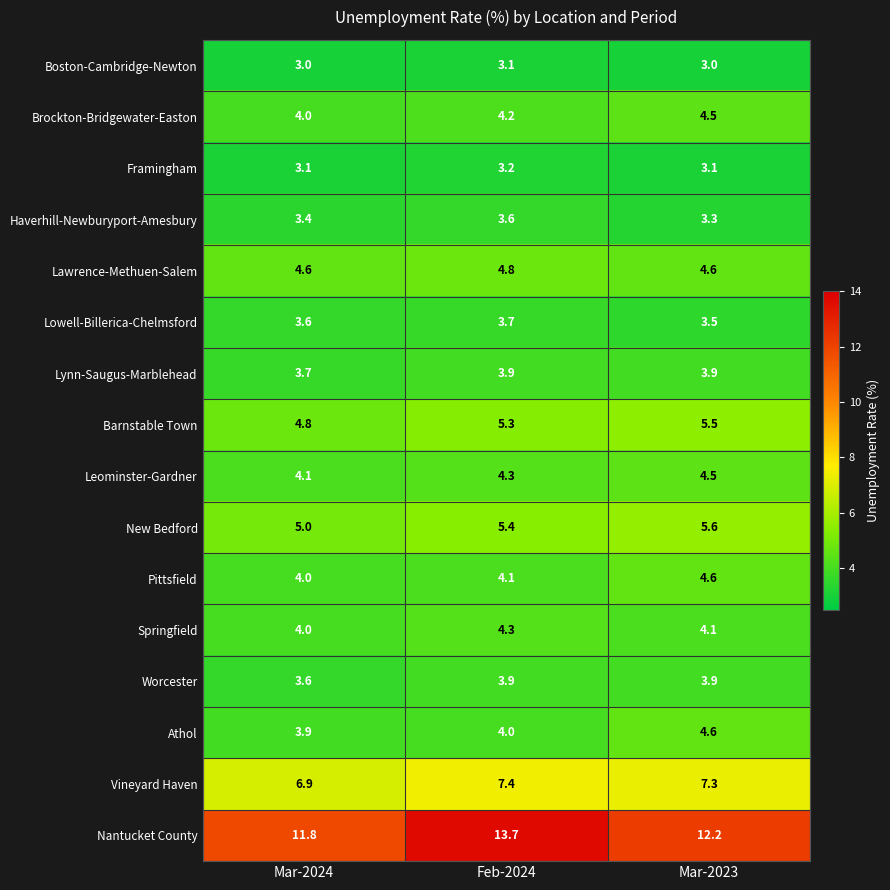

True or false: Boston-Cambridge-Newton has a value of 3.0 at Mar-2024.

True